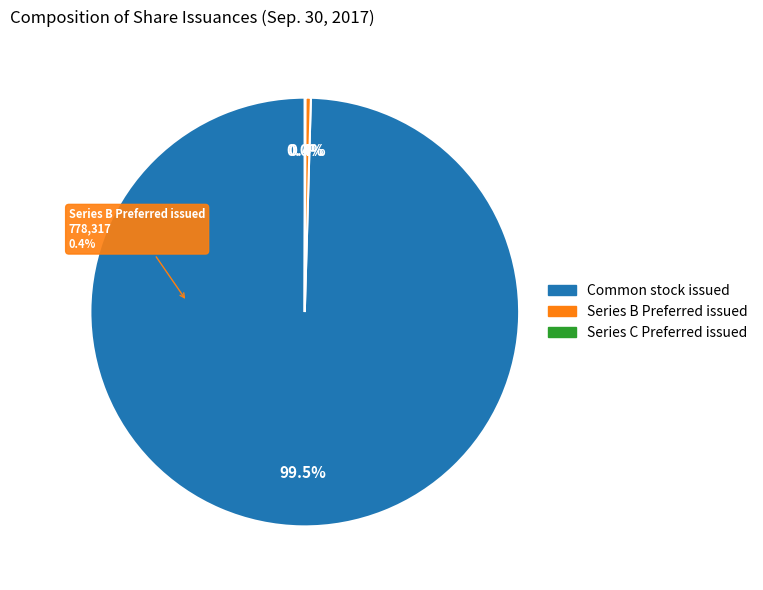

Combined, do Series C Preferred Stock, shares issued and Series B Preferred Stock, shares outstanding account for over 50%?

No